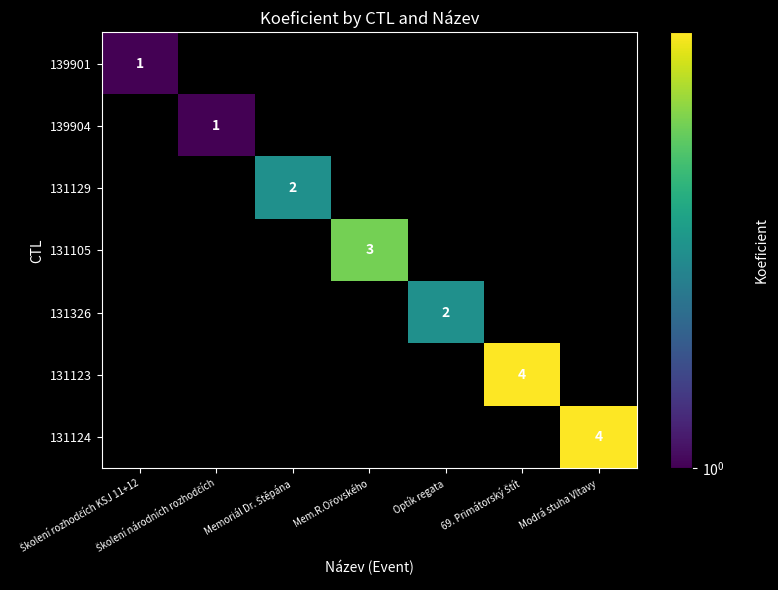

How many data points does each series have?

7